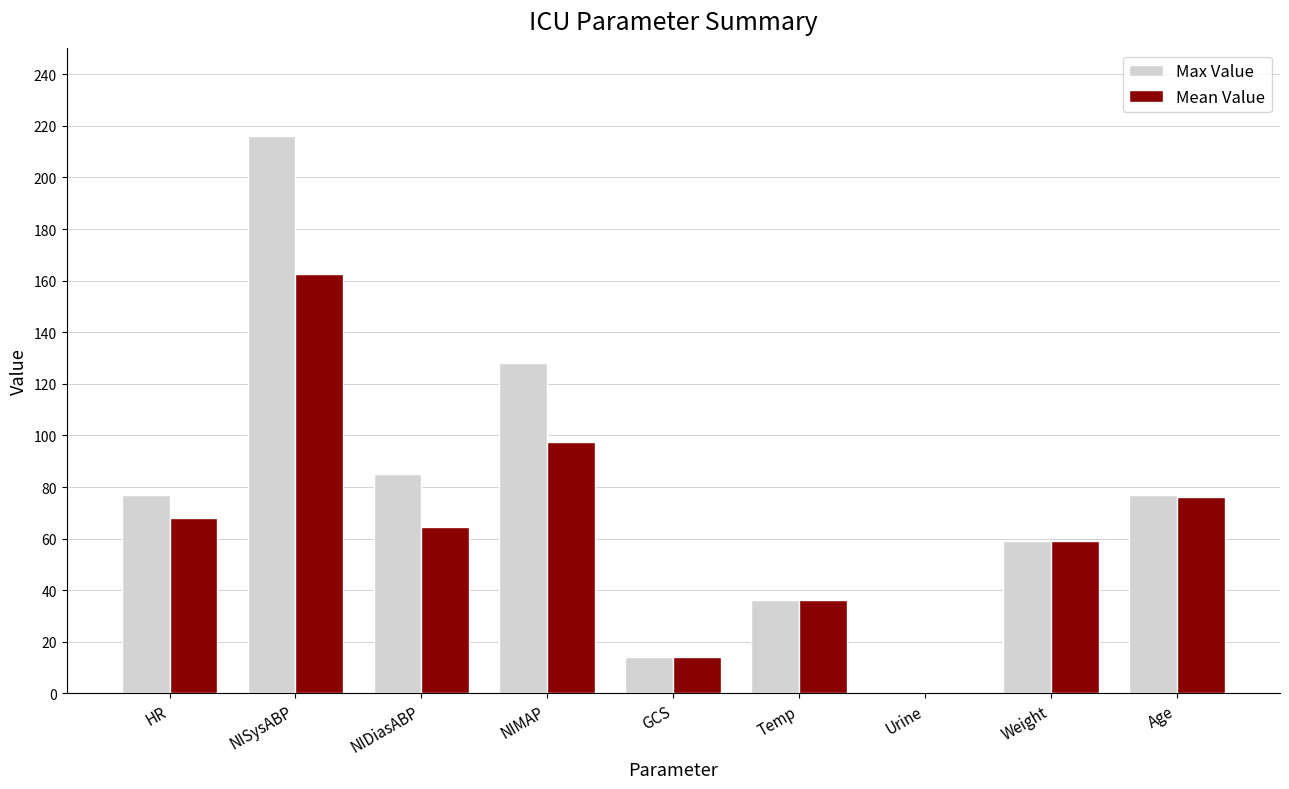

What is the spread (max minus min) of values at NISysABP?

53.5